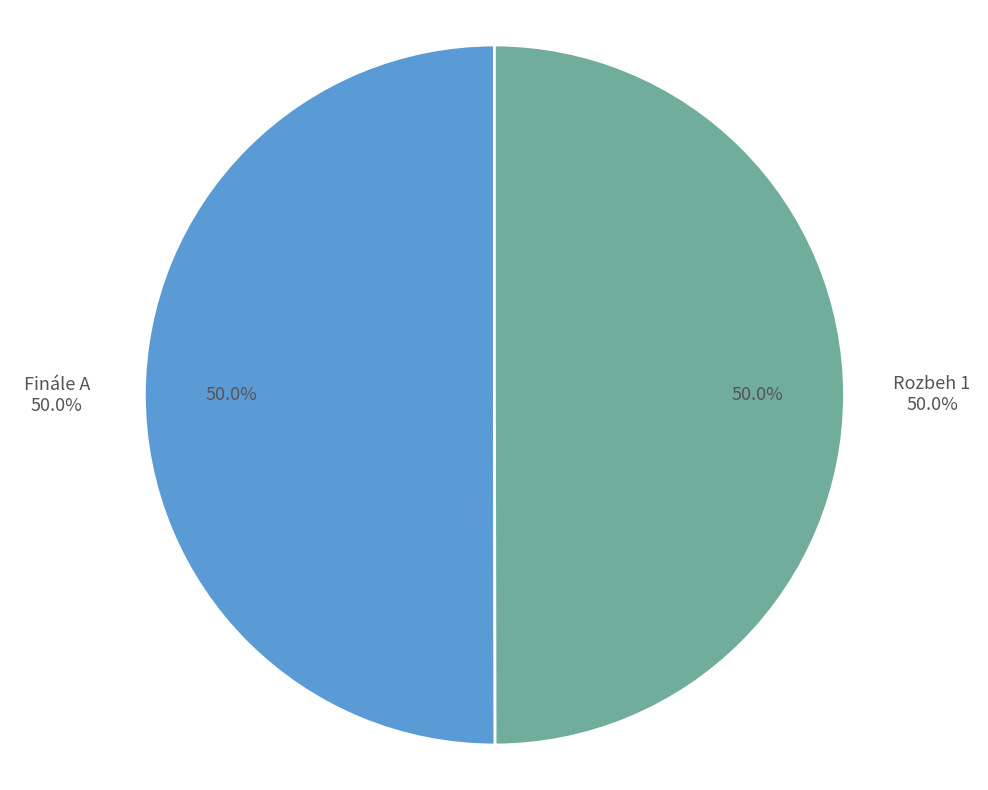

To the nearest percent, what portion does Rozbeh 1 represent?

50%